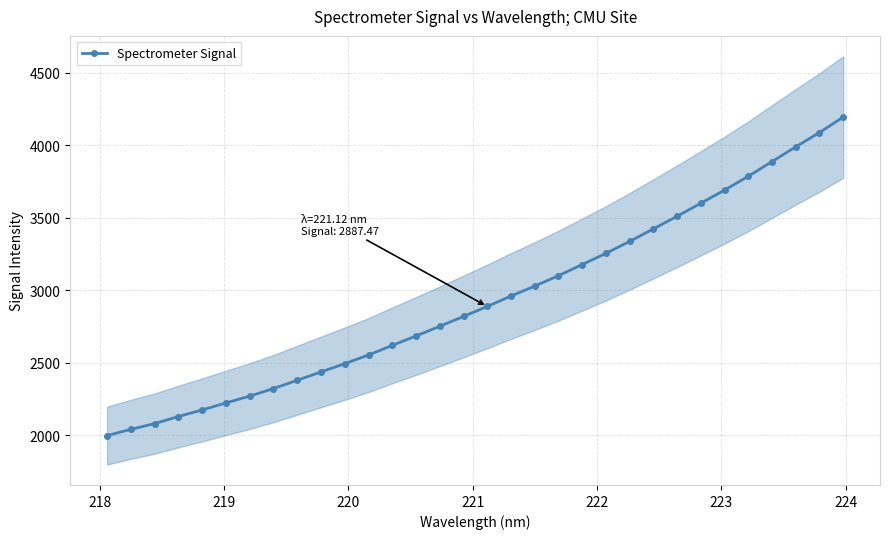

What is the difference between the maximum and minimum values?

2196.9